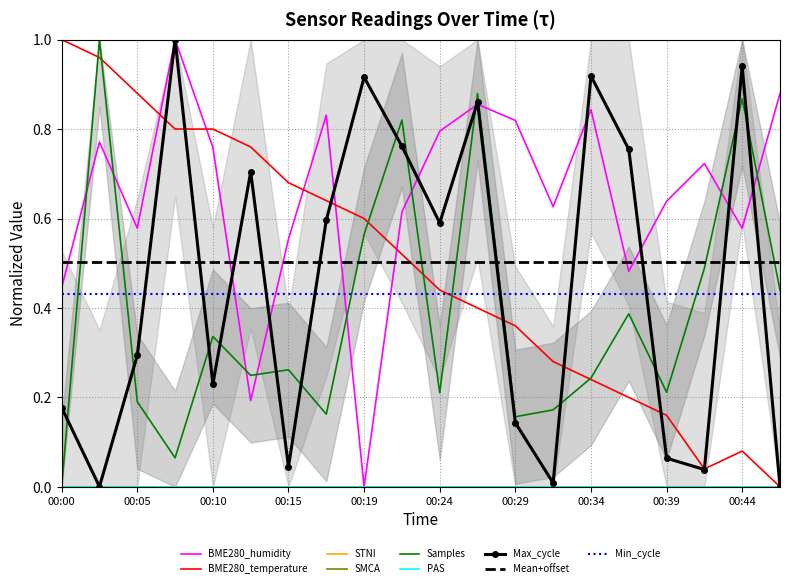

True or false: BME280_humidity and Samples_norm cross at least once.

True